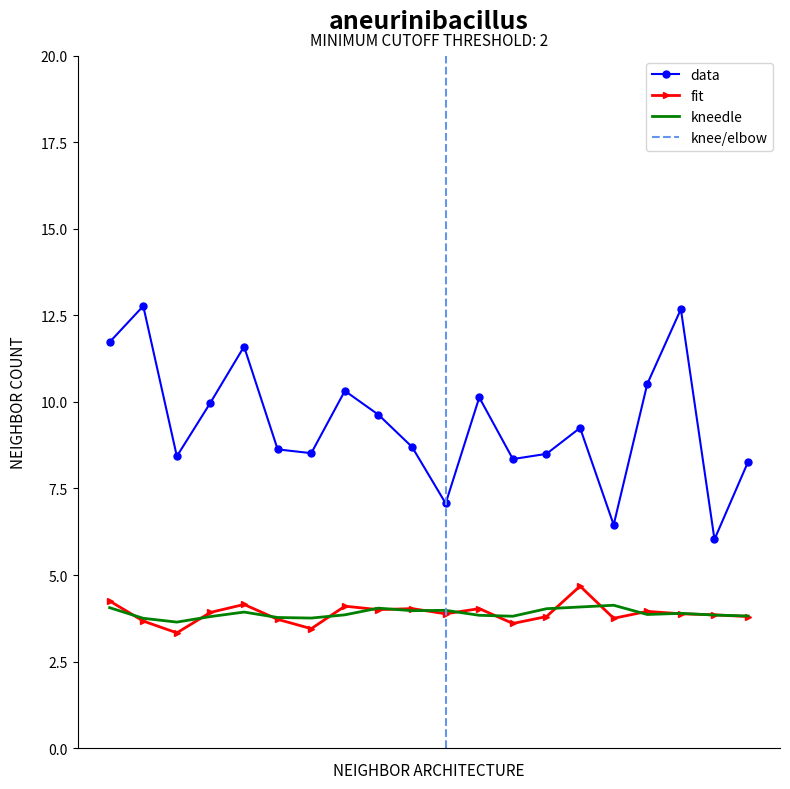

Does the chart have visible grid lines?

No